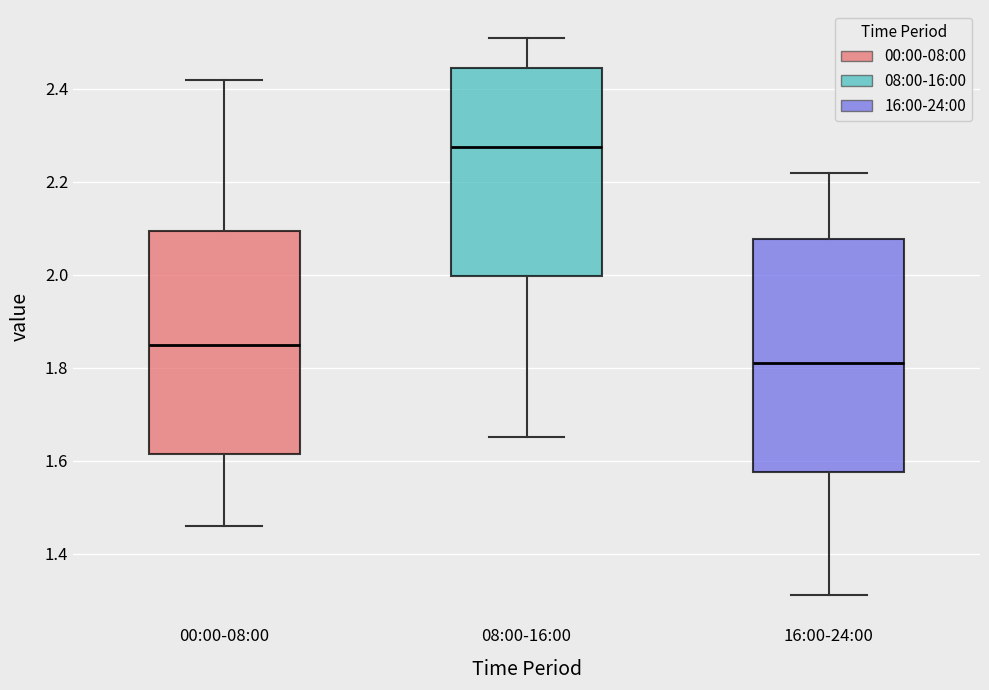

Which box has the highest median line?

08:00-16:00